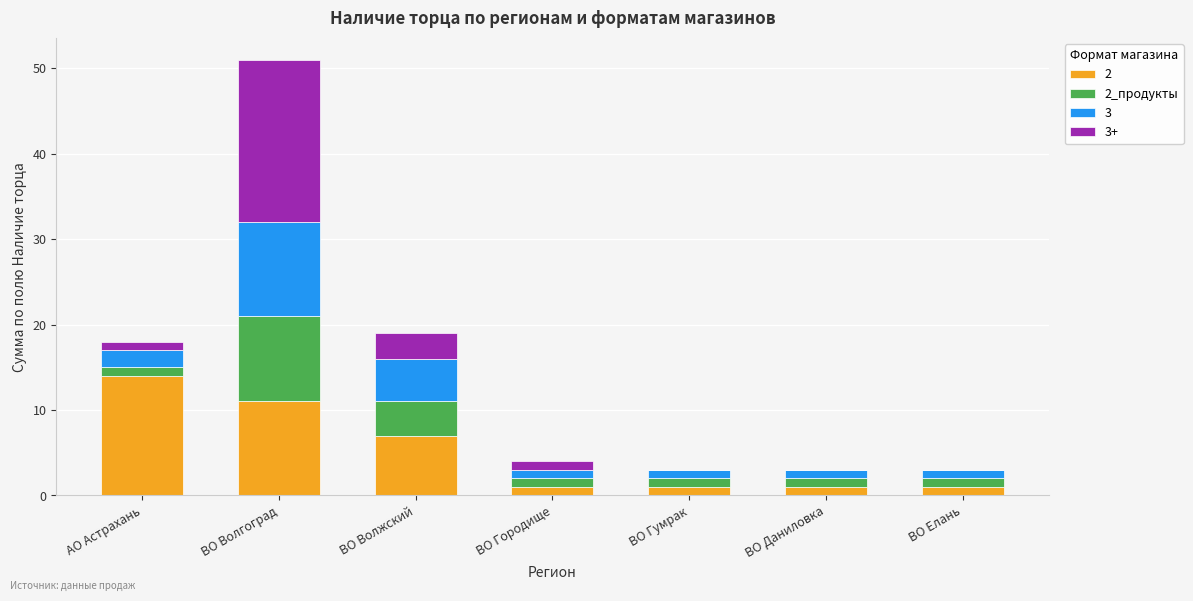

At which category is the sum across all series the highest?

ВО Волгоград